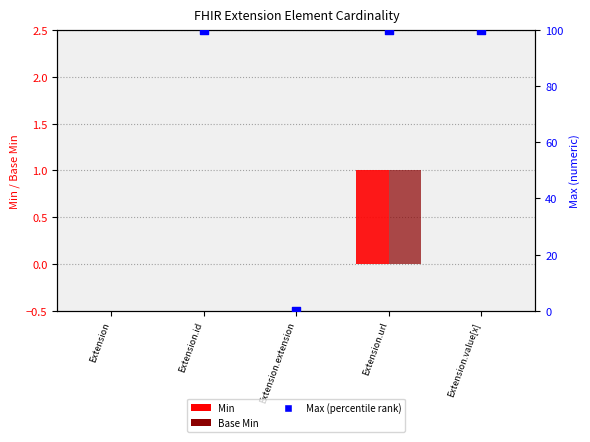

At how many categories does at least one series exceed 60?

3